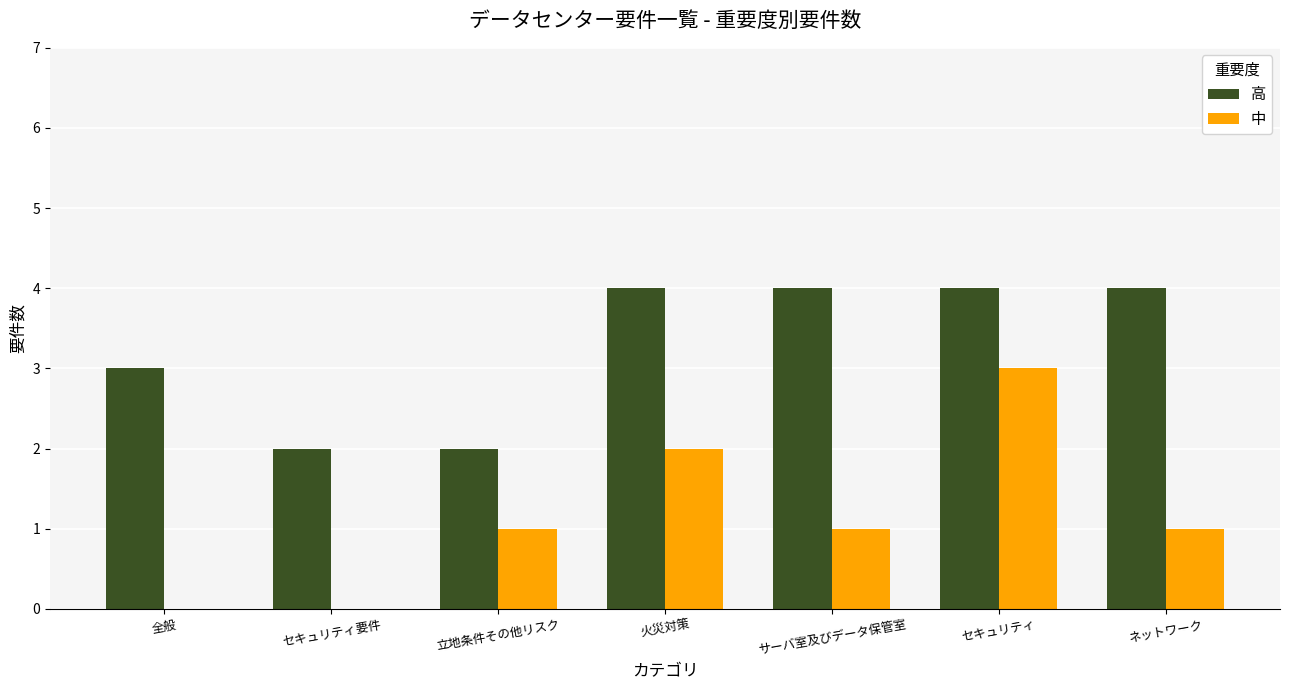

Which series changed the most between セキュリティ要件 and ネットワーク?

高